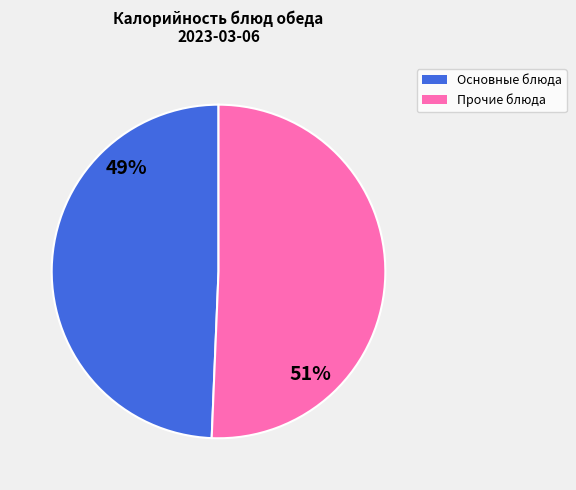

How many slices are in this pie chart?

2